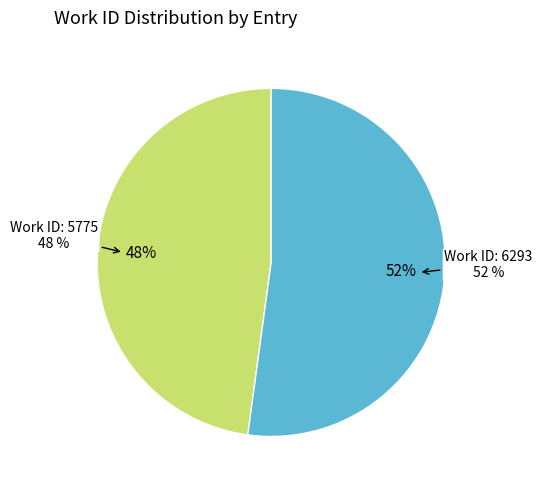

To the nearest percent, what percentage of the pie is Work ID: 5775?

48%